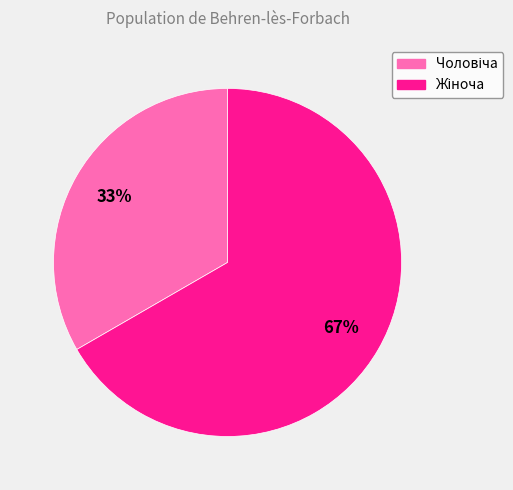

To the nearest percent, what is the average slice percentage?

50%